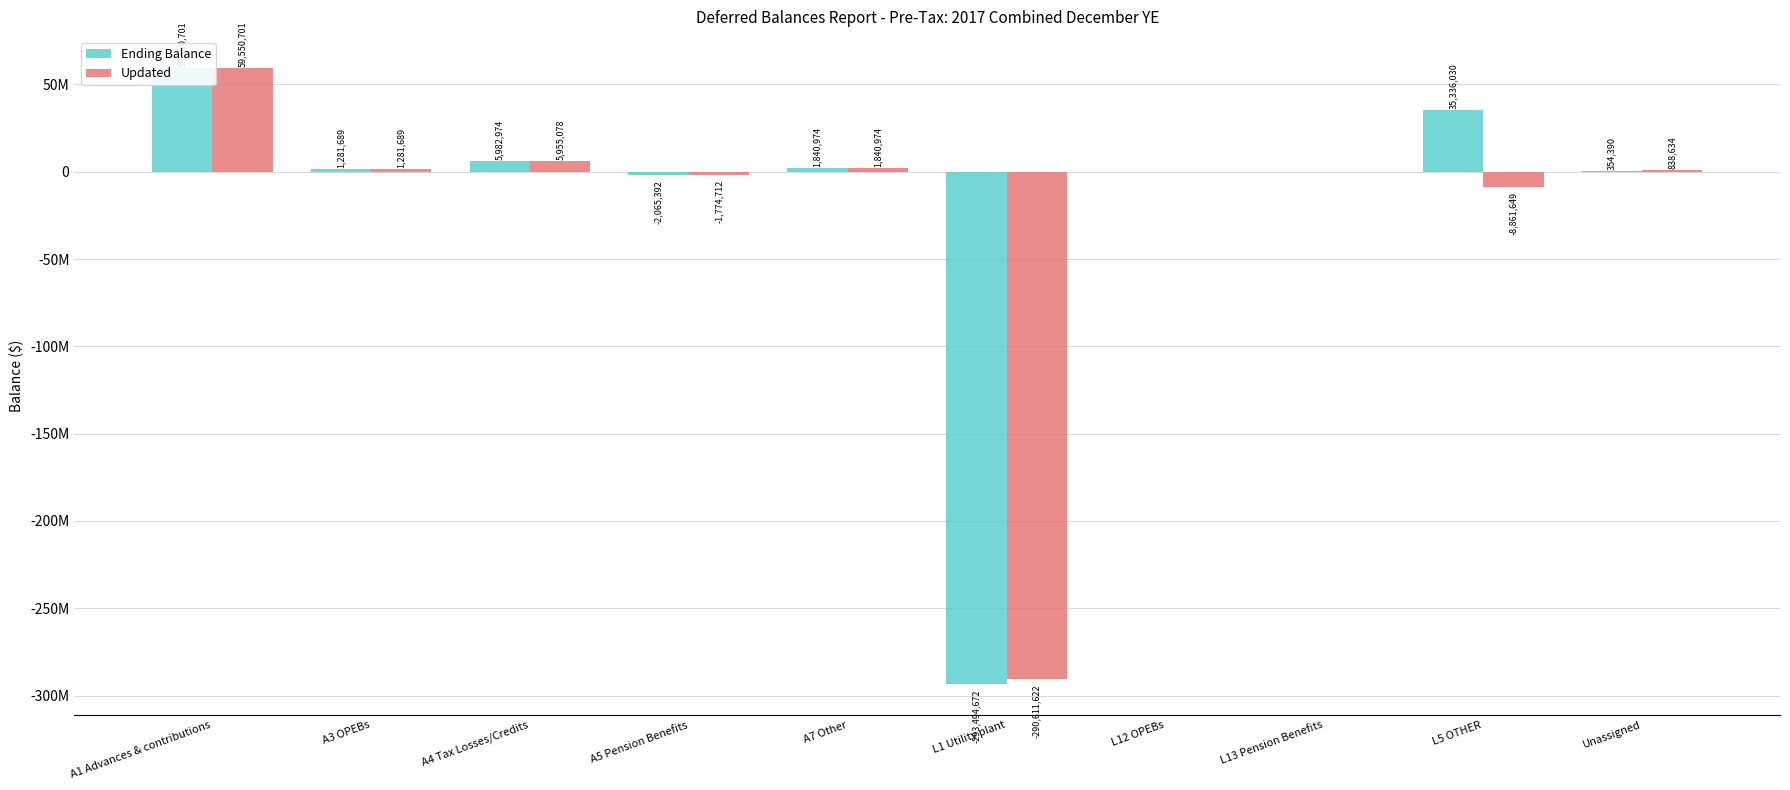

Which series has the largest range (max minus min)?

Ending Balance